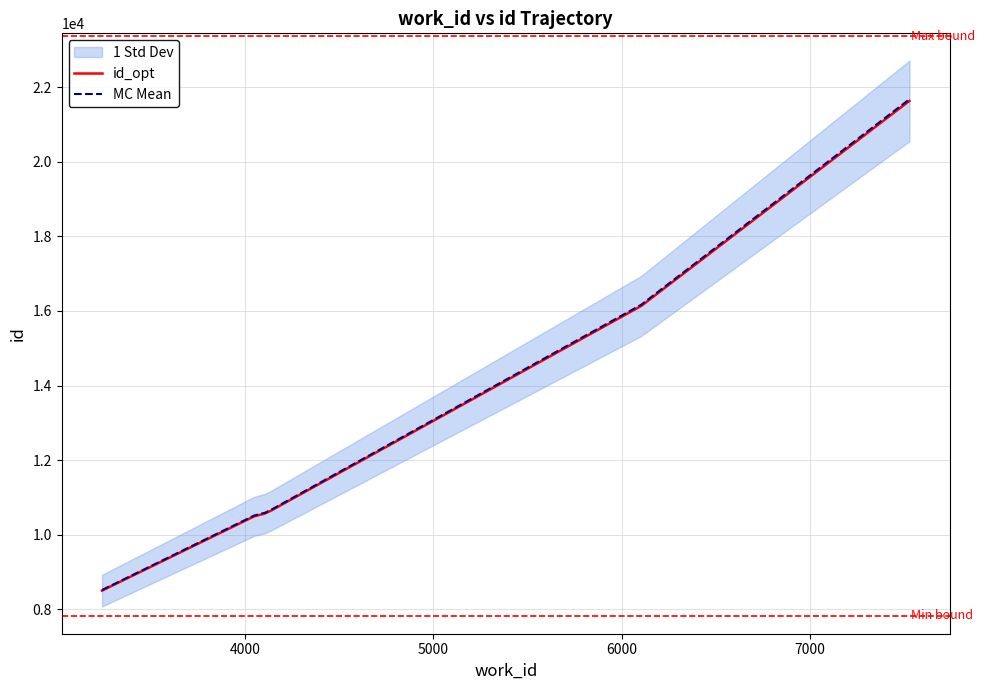

Reading left to right, extract all data points from this chart.

id_opt: 8496.0	10478.0	10488.0	10564.0	10565.0	10650.0	10662.0	16134.0	21628.0	21637.0
MC Mean: 8513.0	10499.0	10509.0	10585.1	10586.1	10671.3	10683.3	16166.3	21671.3	21680.3